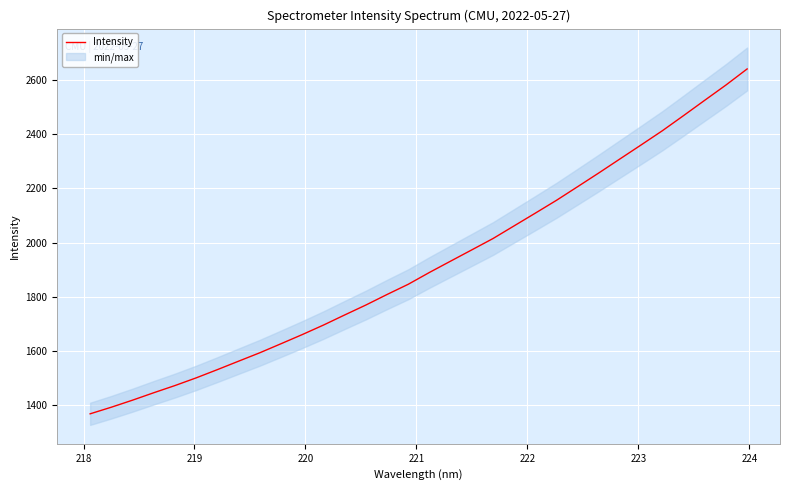

What is the label of the 31st point from the right?

218